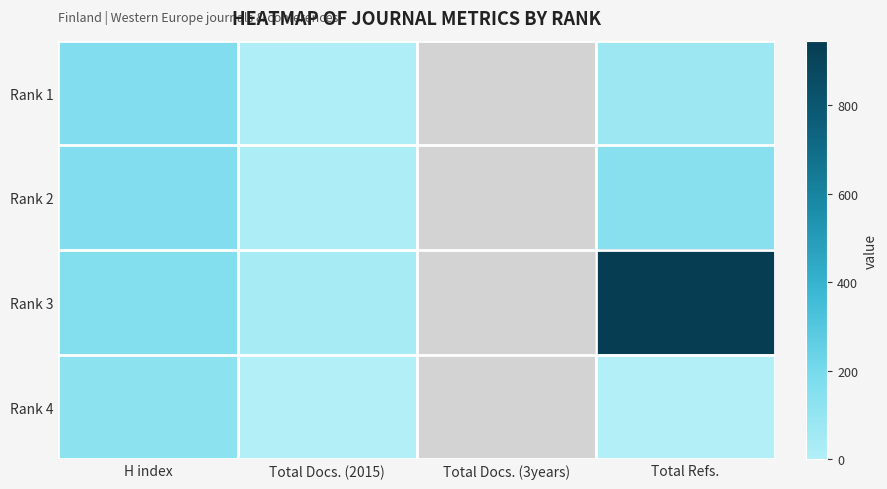

List the series in order of their peak value, lowest first.

Rank 4, Rank 2, Rank 1, Rank 3